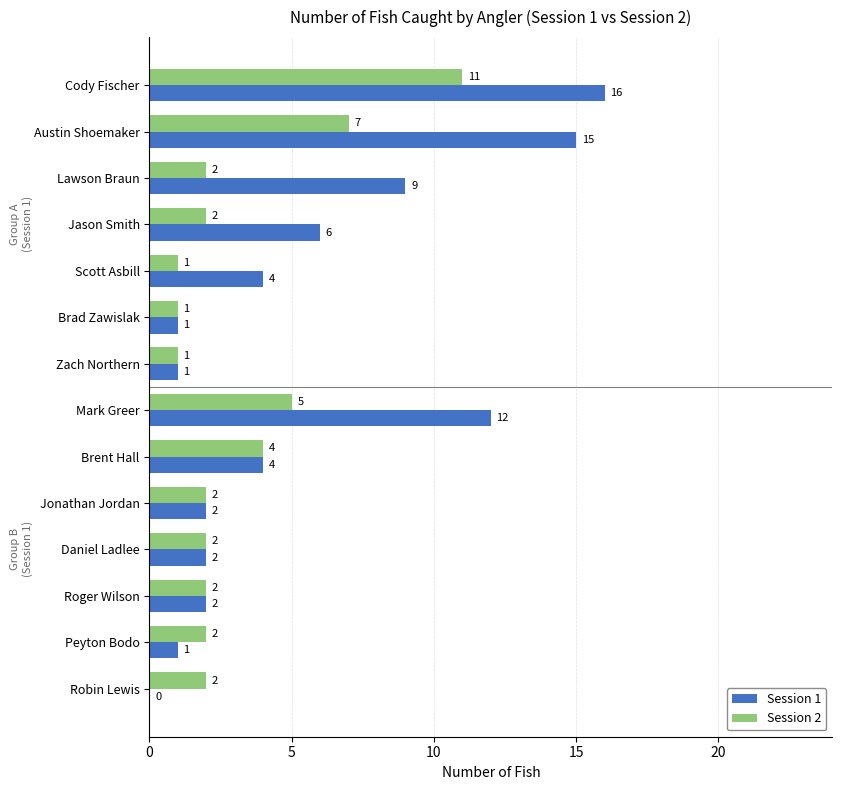

Which category has the highest value across all series?

Cody Fischer